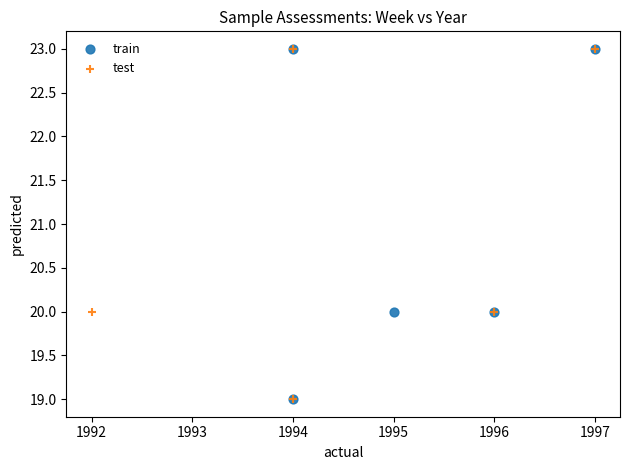

What are all the series names shown in the legend?

train, test